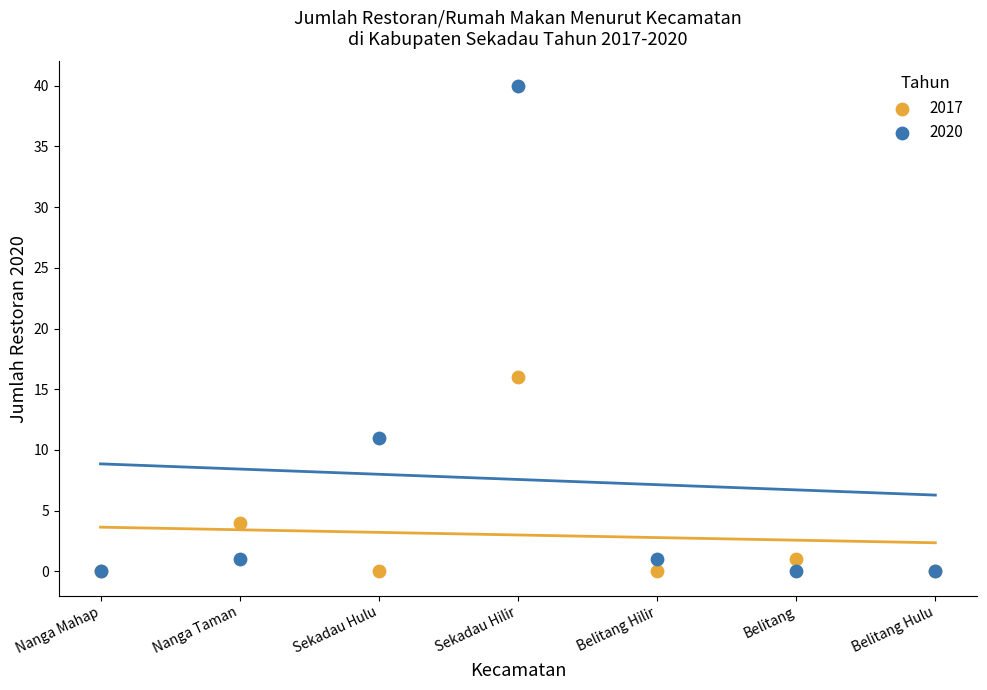

In the 2017 series, what Y value is closest to 8?

4